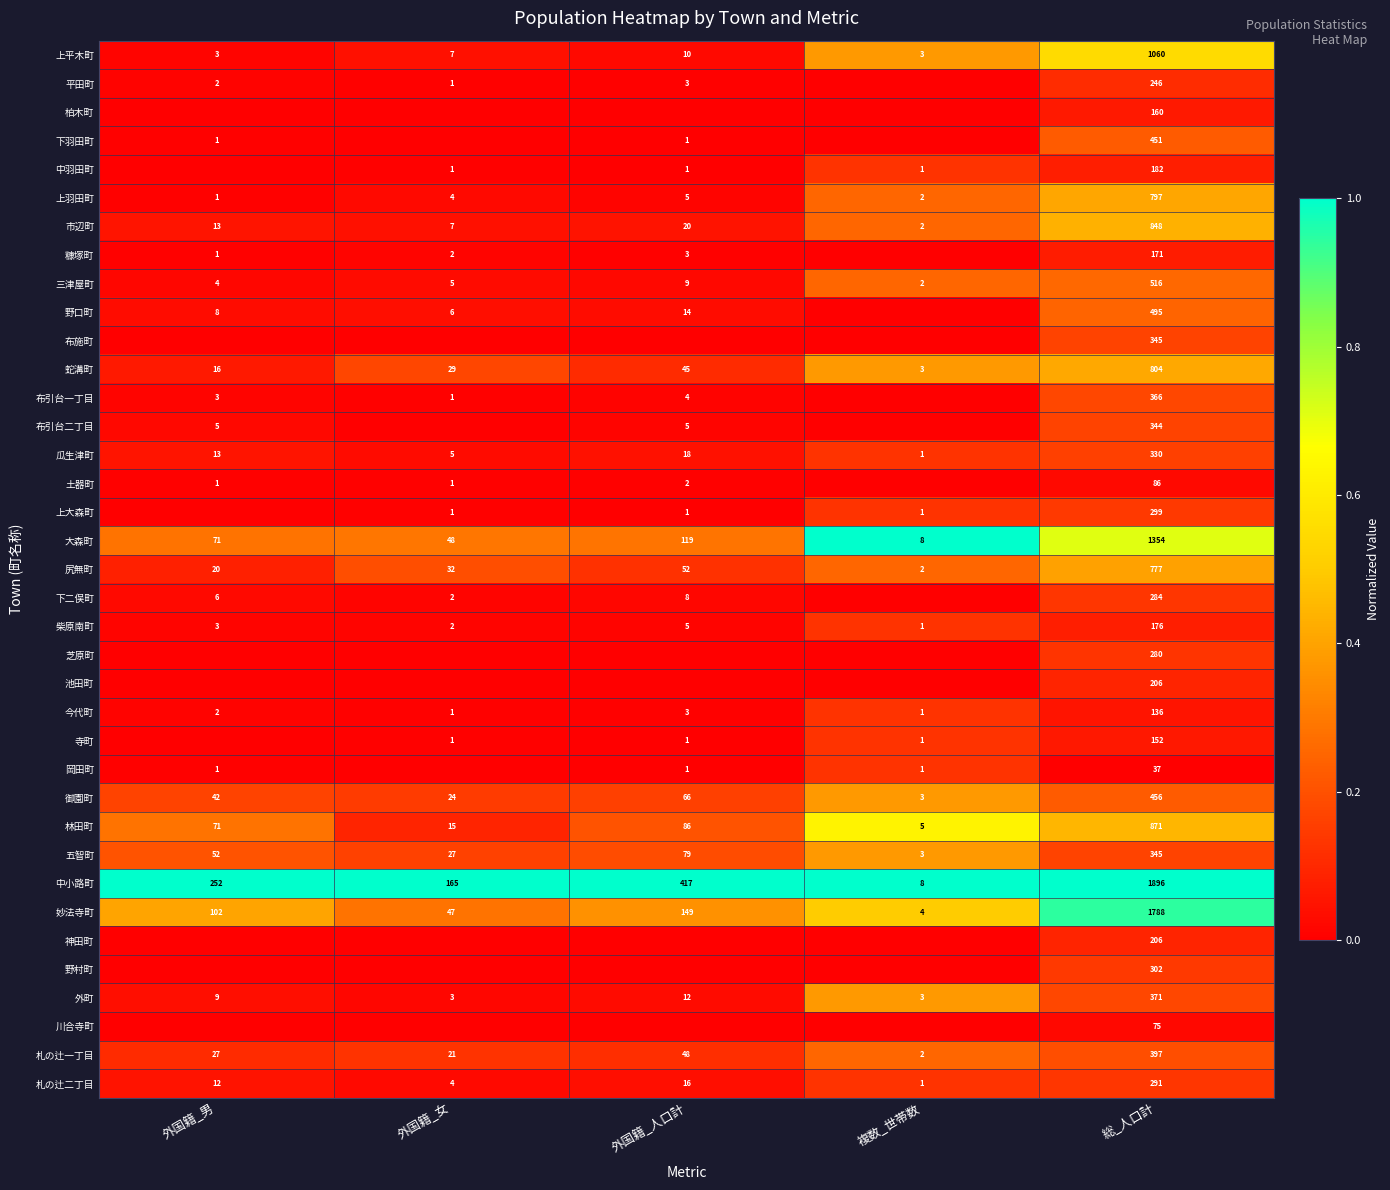

Is the value of 五智町 at 外国籍_女 greater than the value of 下二俣町 at 外国籍_女?

Yes